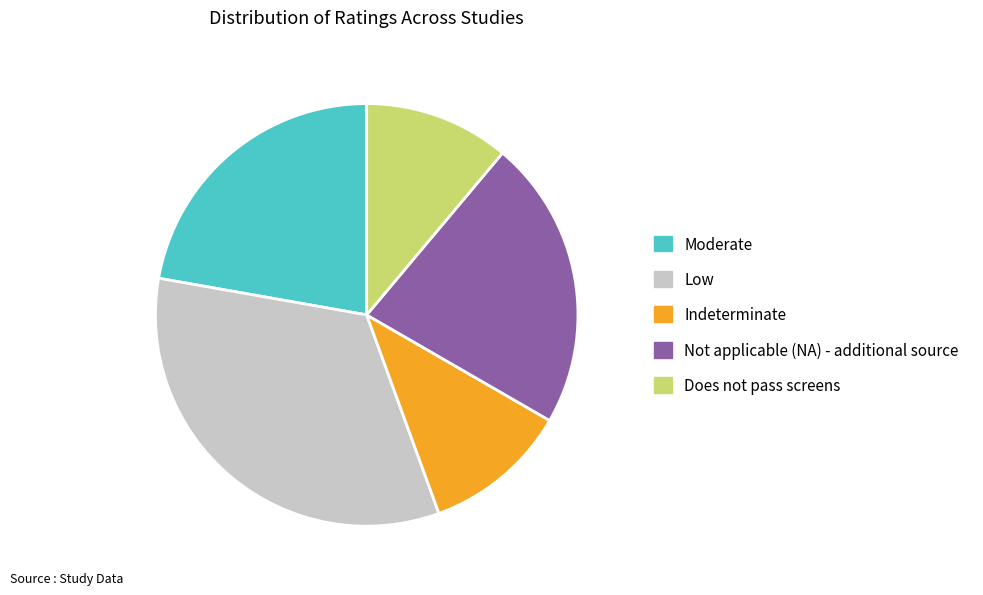

Do Moderate and Does not pass screens together represent more than half of the pie?

No